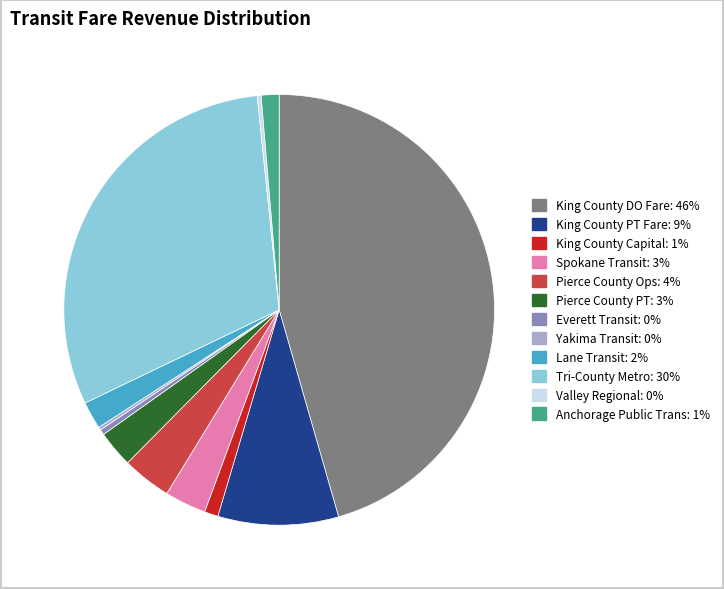

What is the largest slice in the pie chart?

King County DO Fare